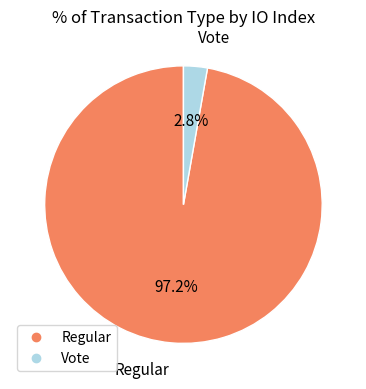

Count the number of slices in the pie.

2